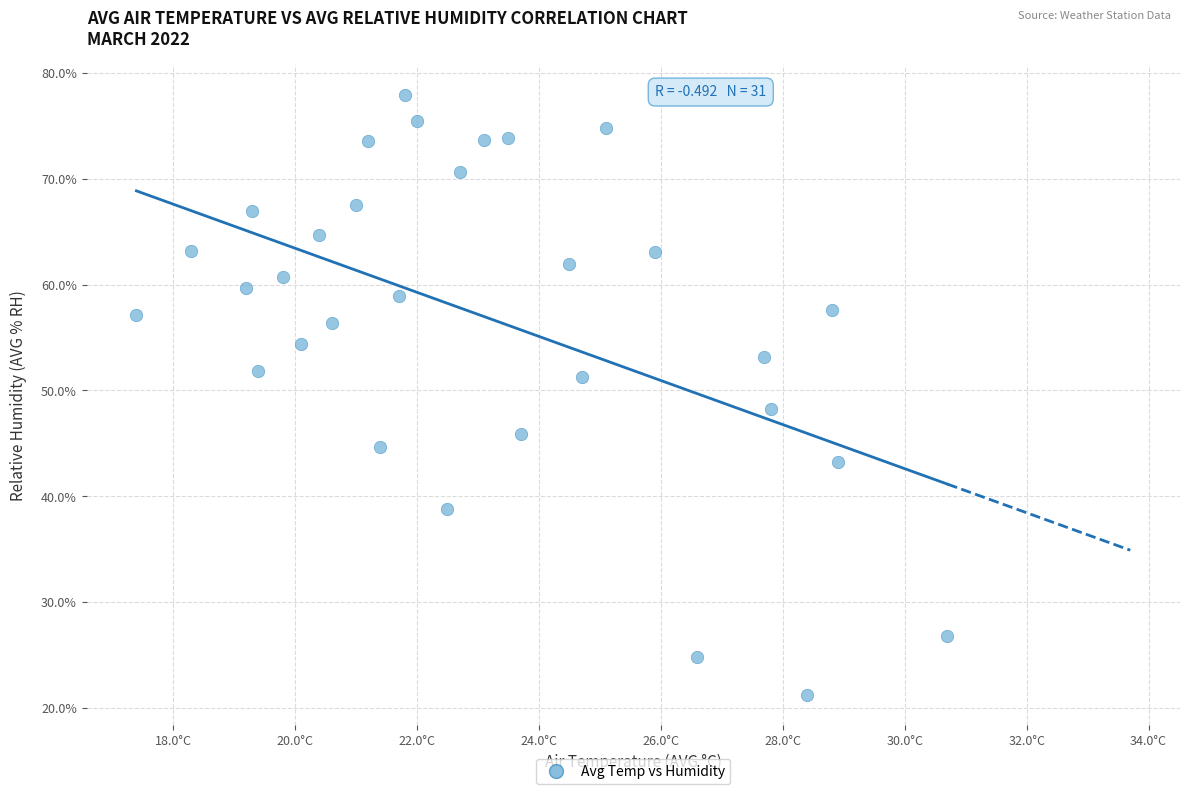

What Y value in the scatter plot is closest to 49?

48.2